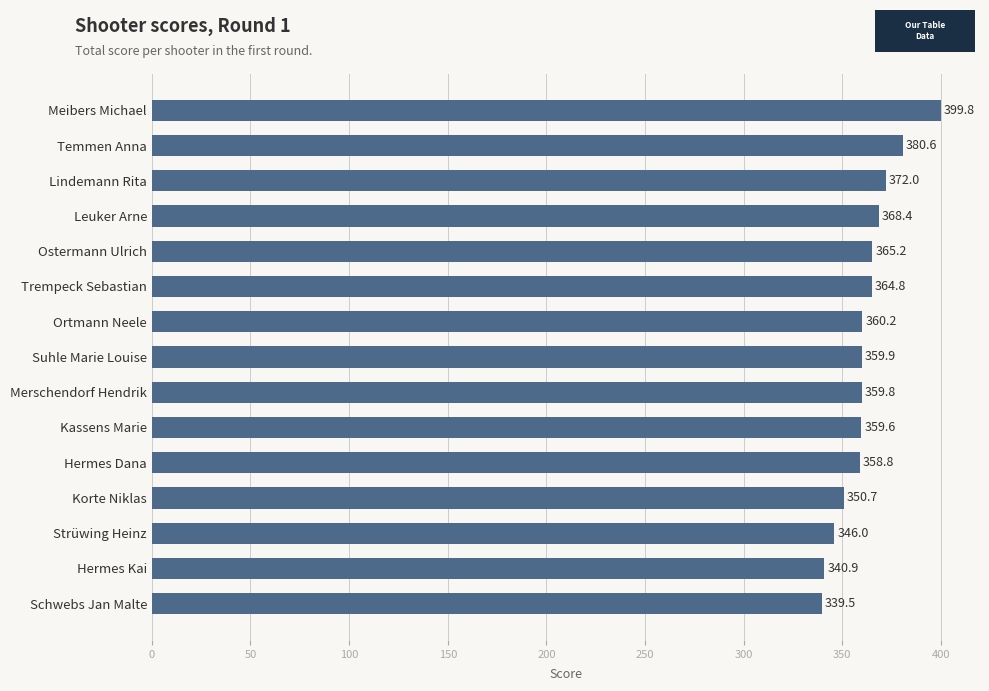

Between Korte Niklas and Lindemann Rita, which is larger?

Lindemann Rita